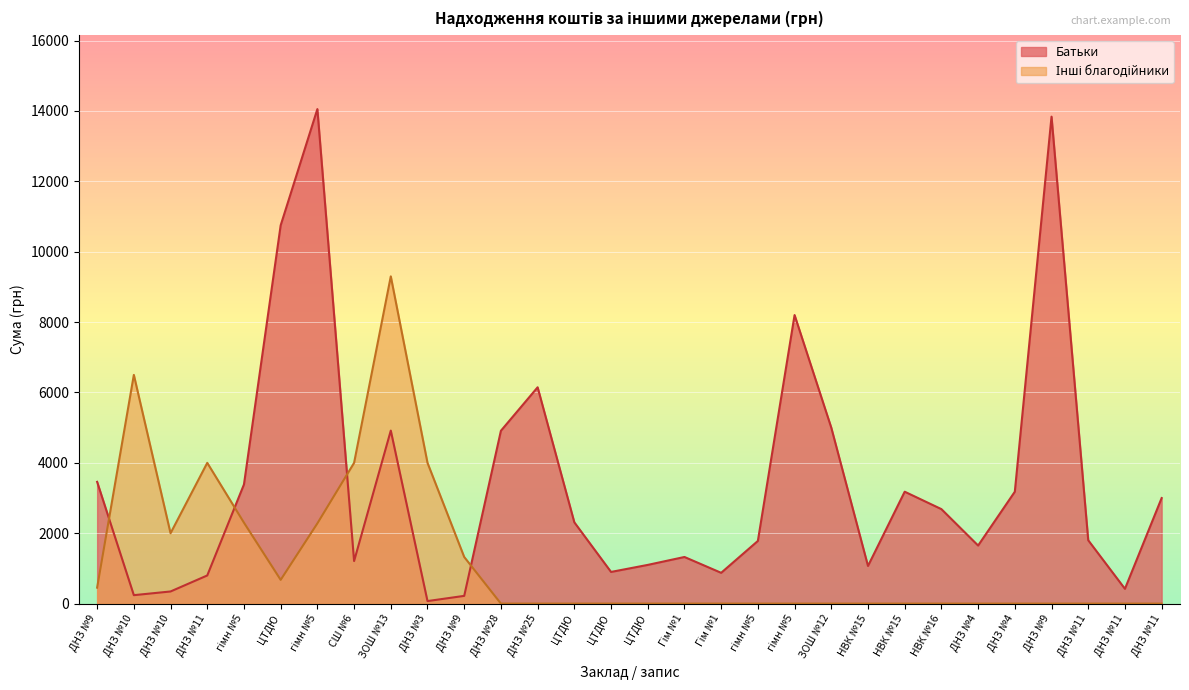

Which series has the largest total across all categories?

Батьки